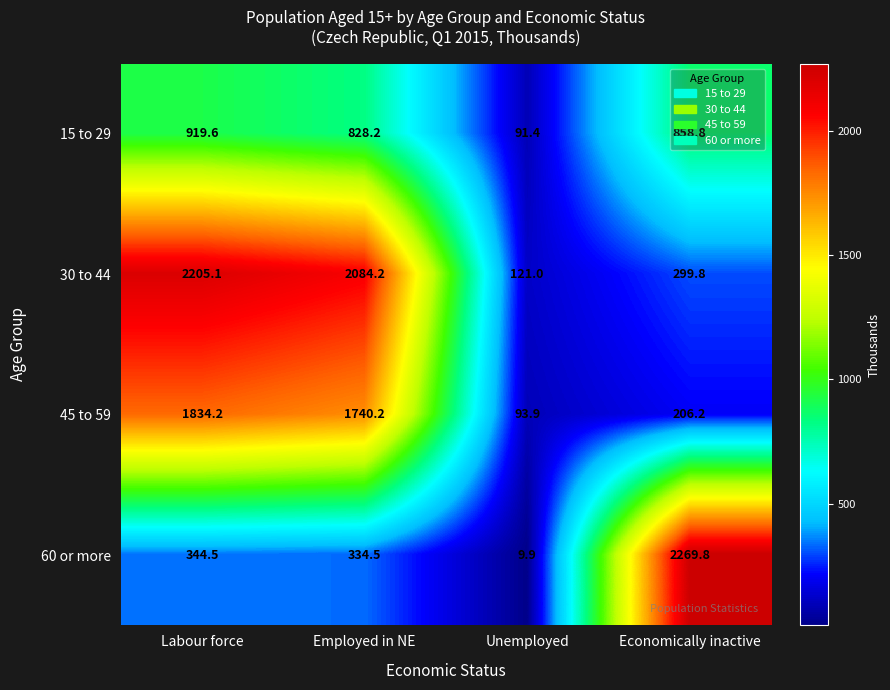

The value of 15 to 29 at Unemployed is 91.4. True or false?

True